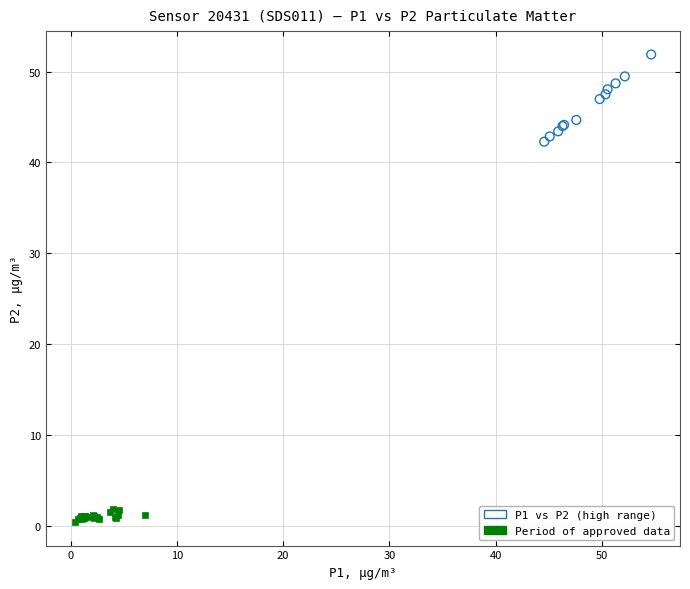

Which series reaches the minimum Y coordinate?

Period of approved data